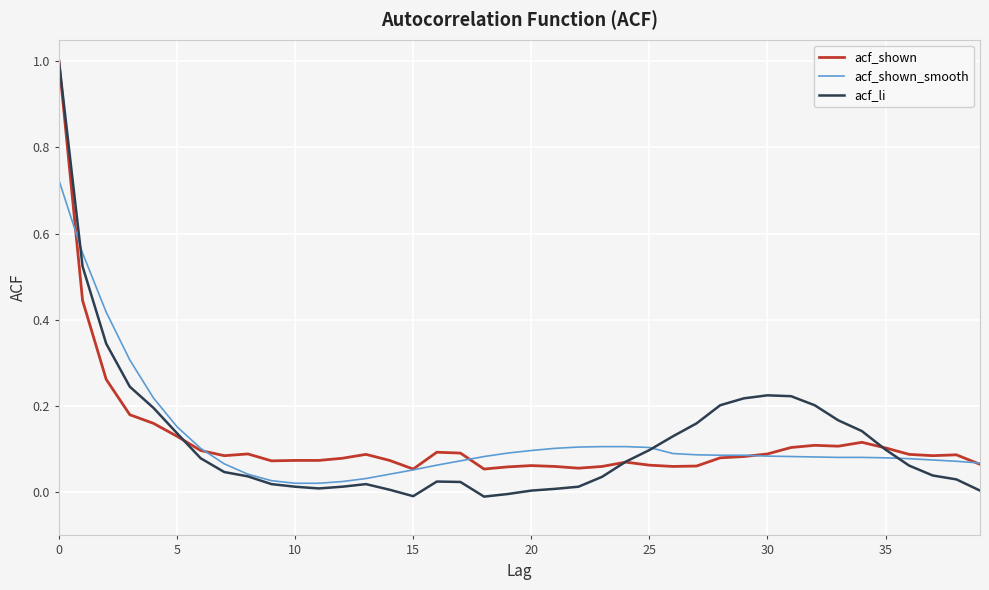

What is the highest value of the acf_li series?

1.0